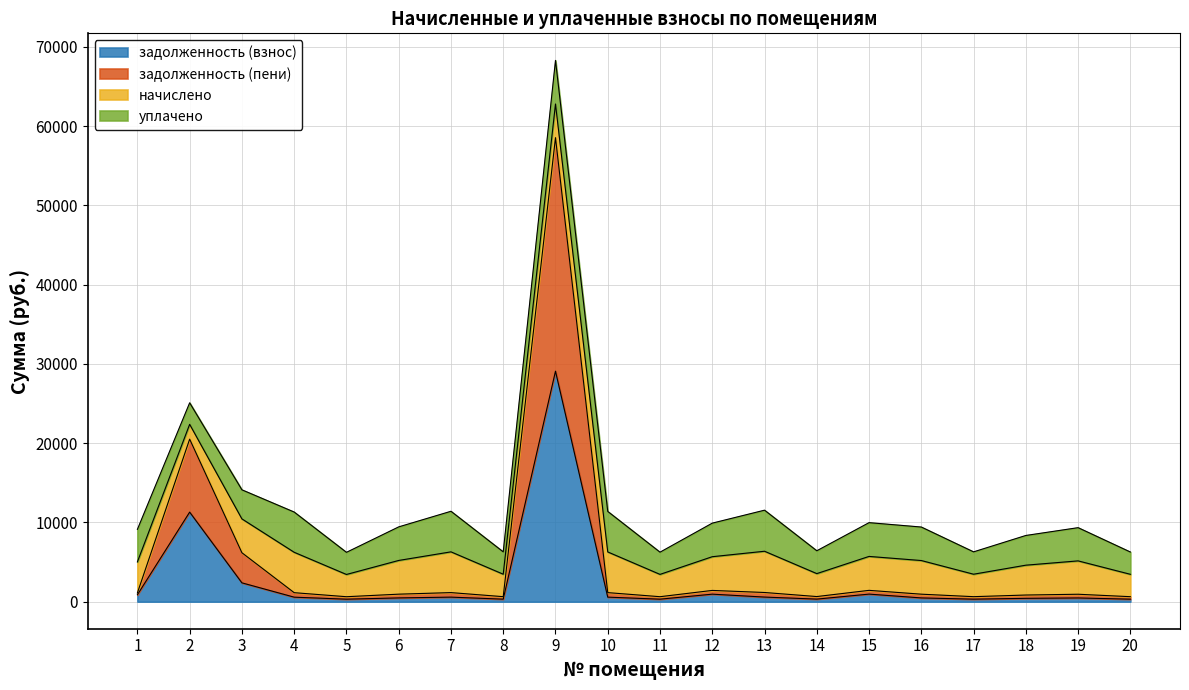

What are all the series names shown in the legend?

задолженность (взнос), задолженность (пени), начислено, уплачено